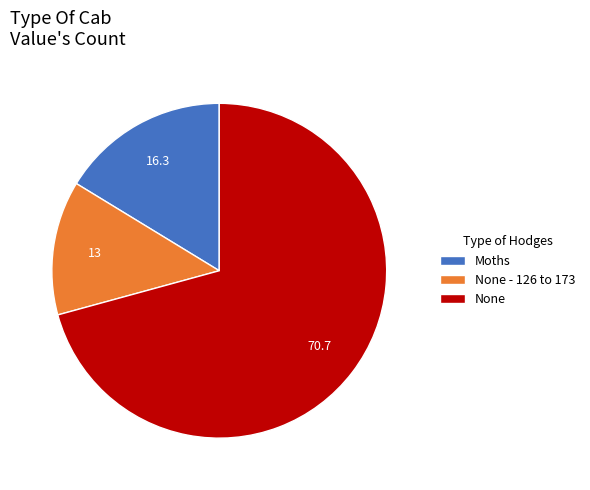

Which has a higher value, Moths or None - 126 to 173?

Moths